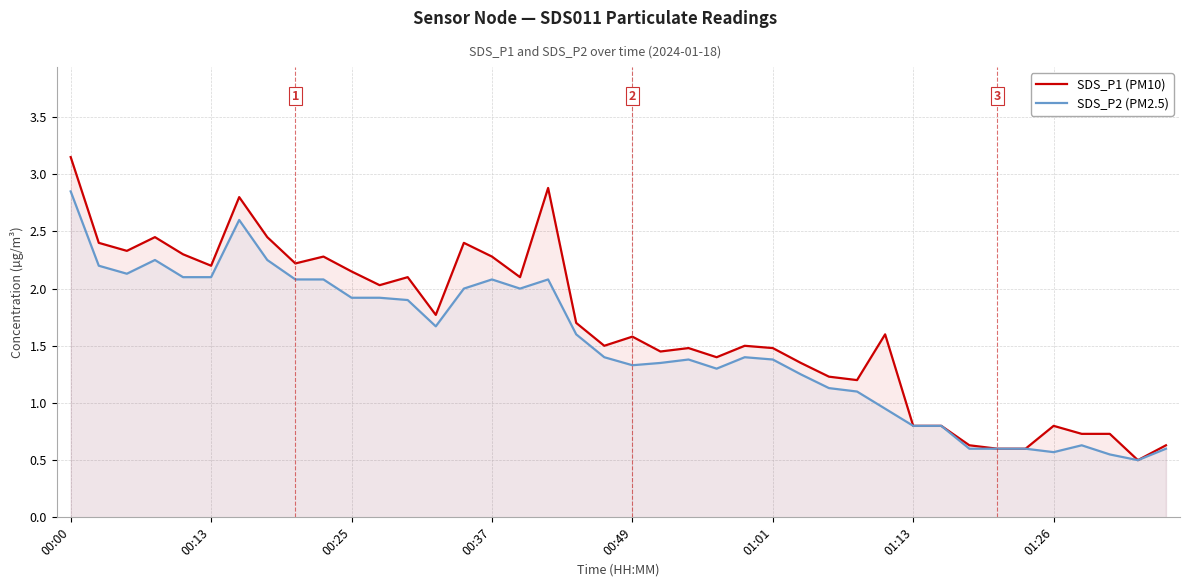

Reading left to right, extract all data points from this chart.

SDS_P1 (PM10): 3.1	2.4	2.3	2.5	2.3	2.2	2.8	2.5	2.2	2.3	2.1	2.0	2.1	1.8	2.4	2.3	2.1	2.9	1.7	1.5	1.6	1.4	1.5	1.4	1.5	1.5	1.4	1.2	1.2	1.6	0.8	0.8	0.6	0.6	0.6	0.8	0.7	0.7	0.5	0.6
SDS_P2 (PM2.5): 2.9	2.2	2.1	2.2	2.1	2.1	2.6	2.2	2.1	2.1	1.9	1.9	1.9	1.7	2.0	2.1	2.0	2.1	1.6	1.4	1.3	1.4	1.4	1.3	1.4	1.4	1.2	1.1	1.1	0.9	0.8	0.8	0.6	0.6	0.6	0.6	0.6	0.6	0.5	0.6